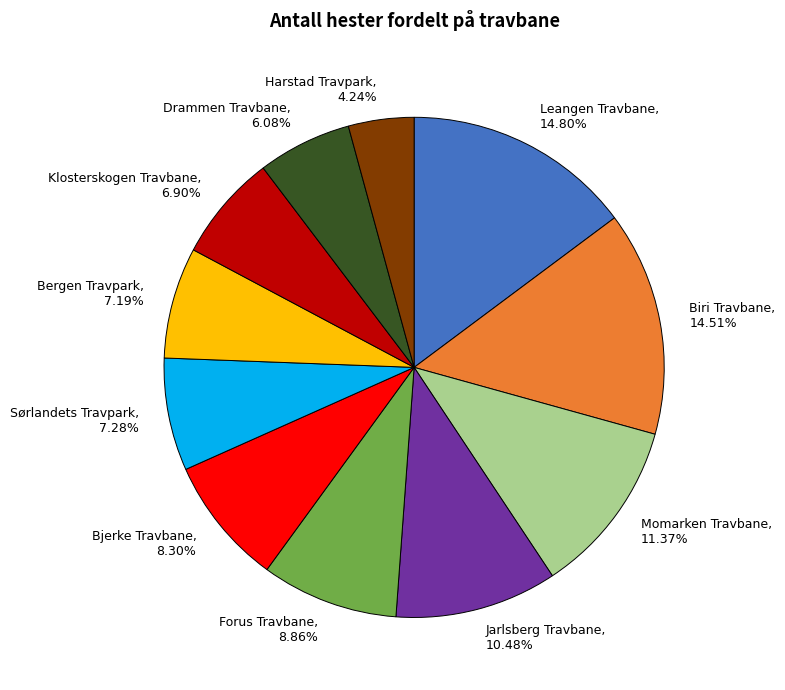

Do Drammen Travbane and Bergen Travpark together represent more than half of the pie?

No